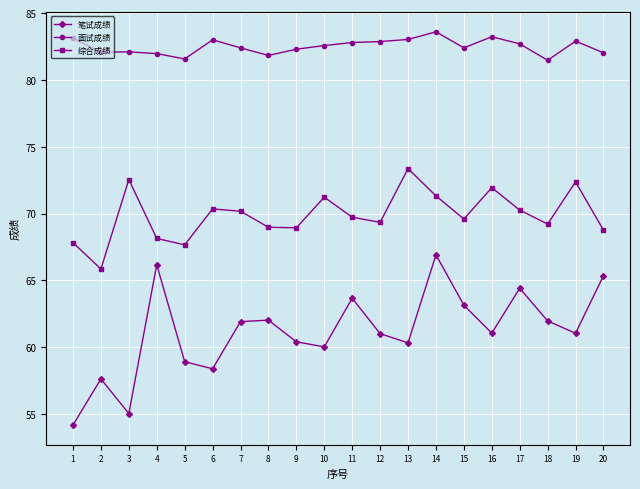

How many lines are shown in the chart?

3